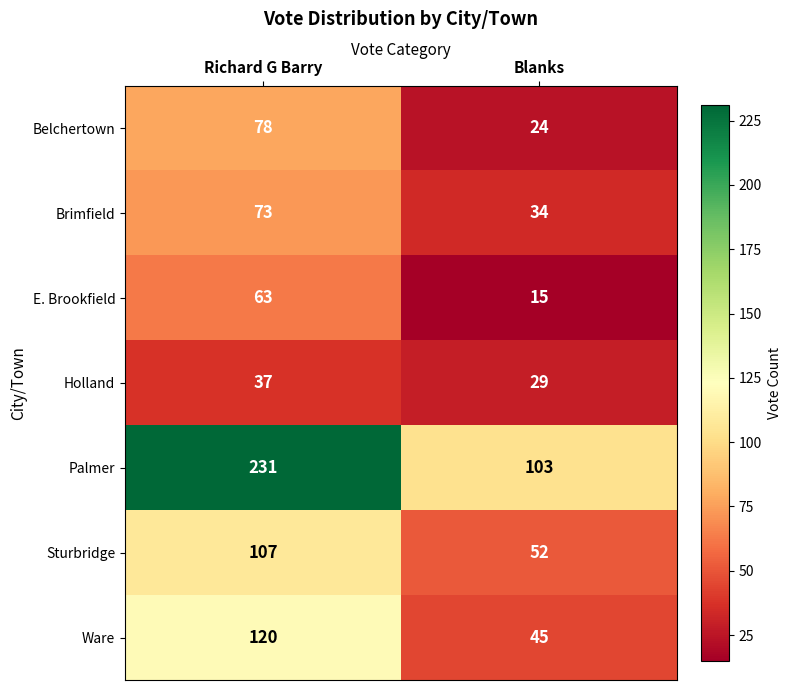

Reading right to left, transcribe all the data shown in this chart.

Belchertown: 24	78
Brimfield: 34	73
E. Brookfield: 15	63
Holland: 29	37
Palmer: 103	231
Sturbridge: 52	107
Ware: 45	120